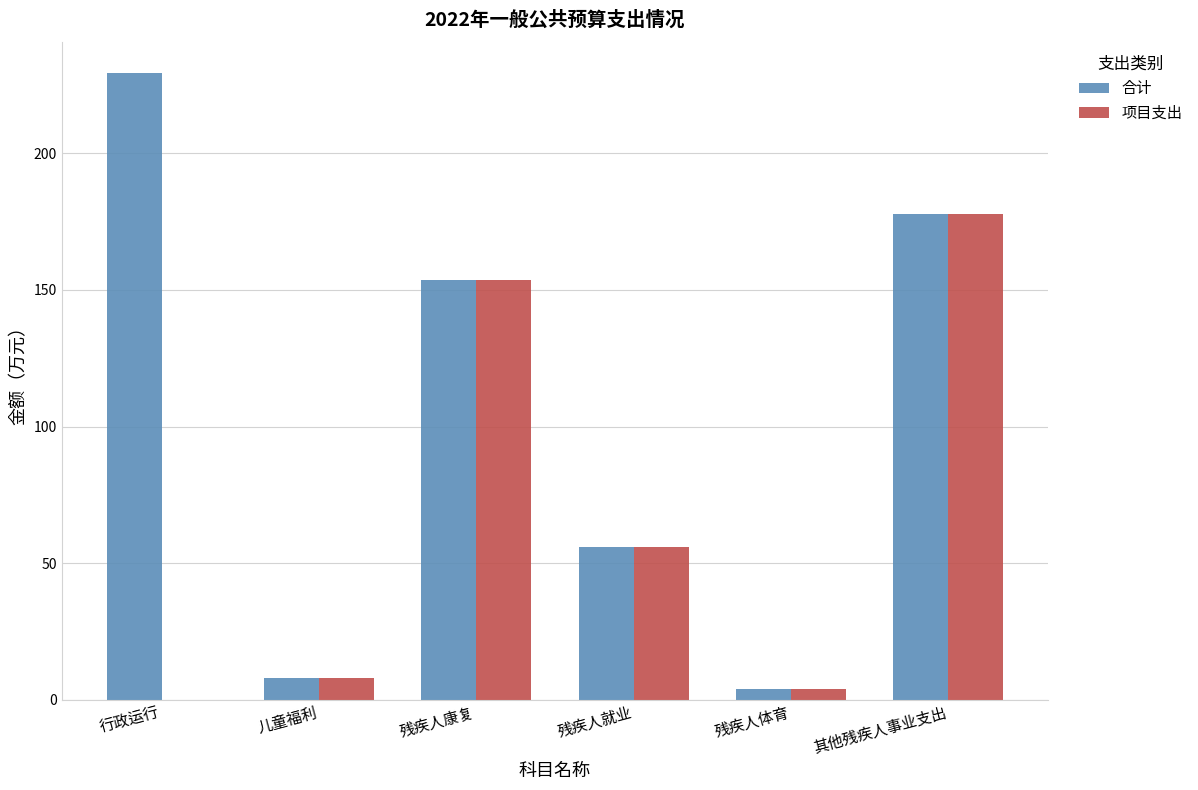

At which category is the sum across all series the highest?

其他残疾人事业支出